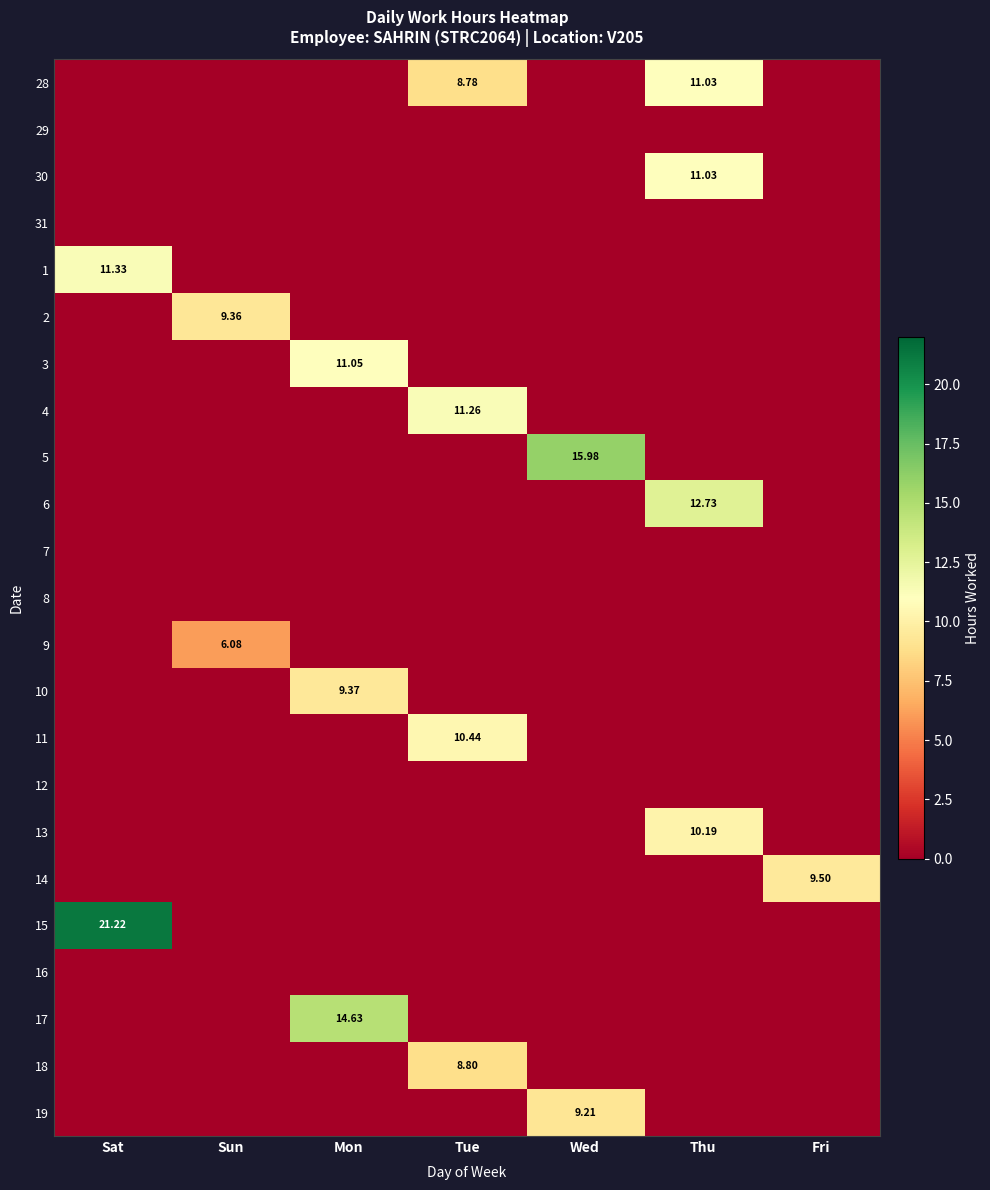

Which series has the largest range (max minus min)?

15